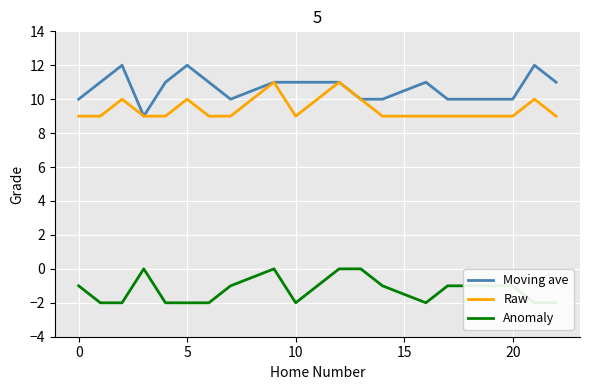

What is the minimum value for Moving ave?

9